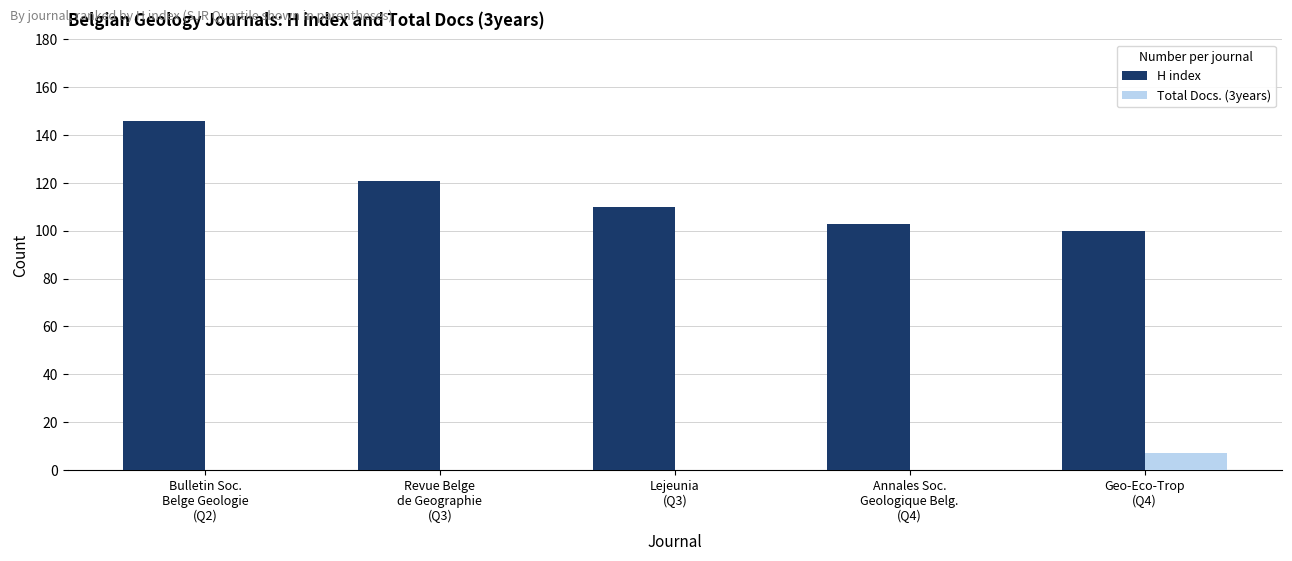

What is the sum of all Total Docs. (3years) values?

7